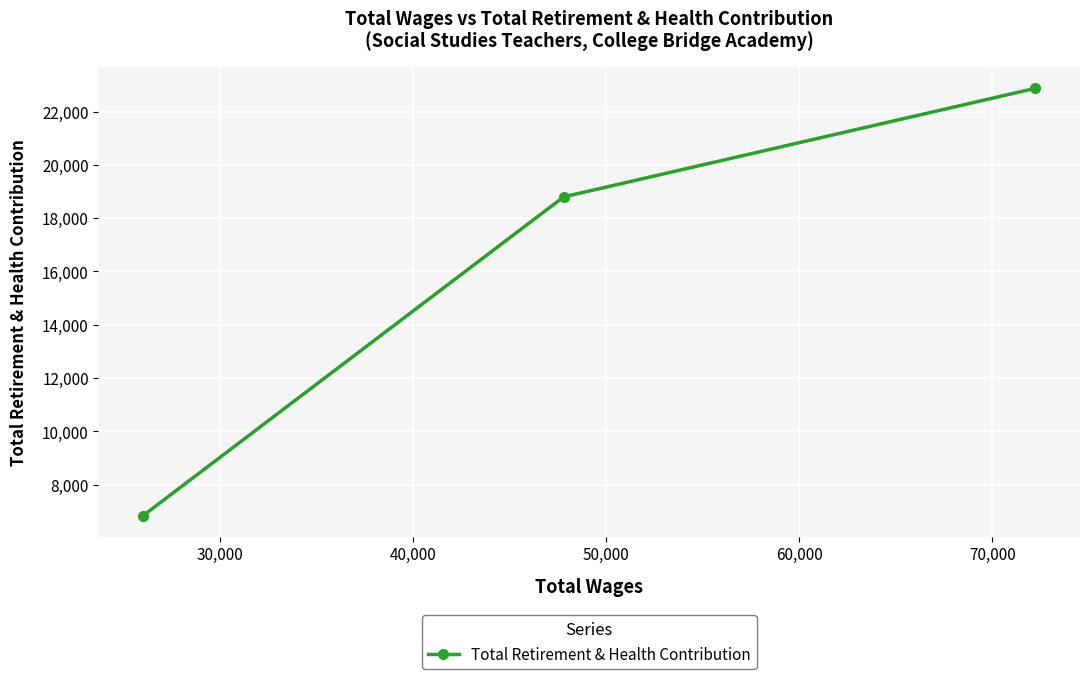

What is the smallest value displayed?

6842